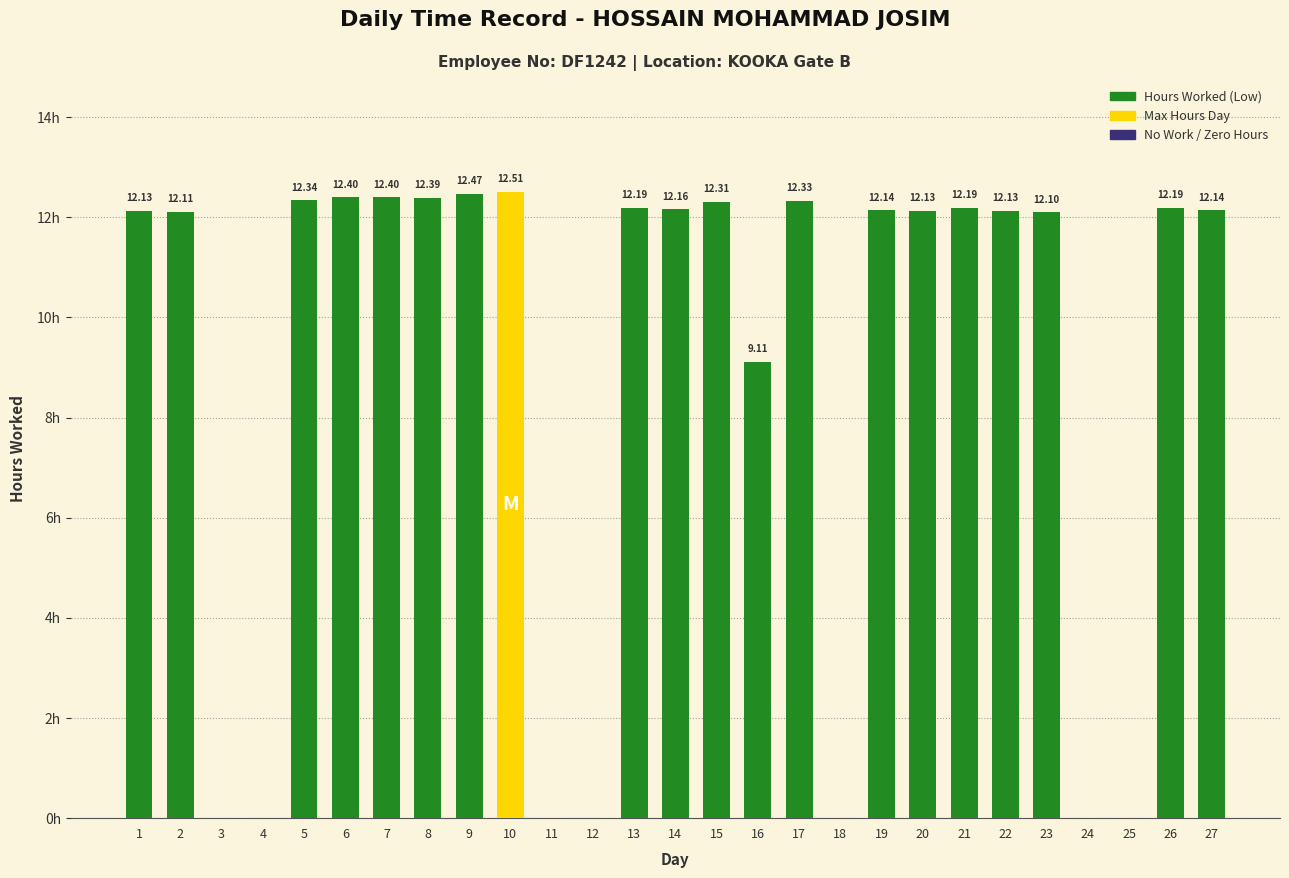

Which label corresponds to the smallest value in the chart?

3